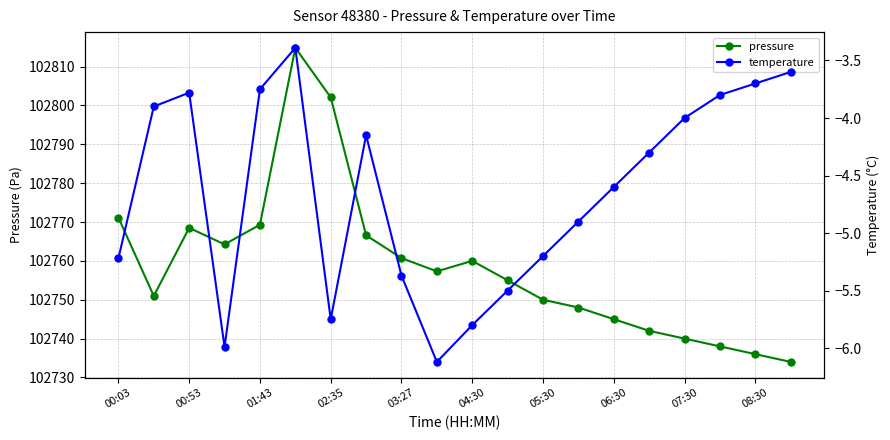

Where does the pressure series first go above 102757?

00:03